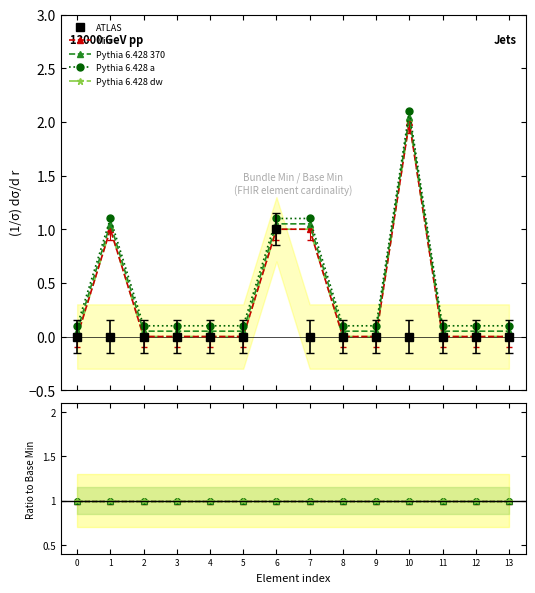

At how many categories does at least one series exceed 0?

14